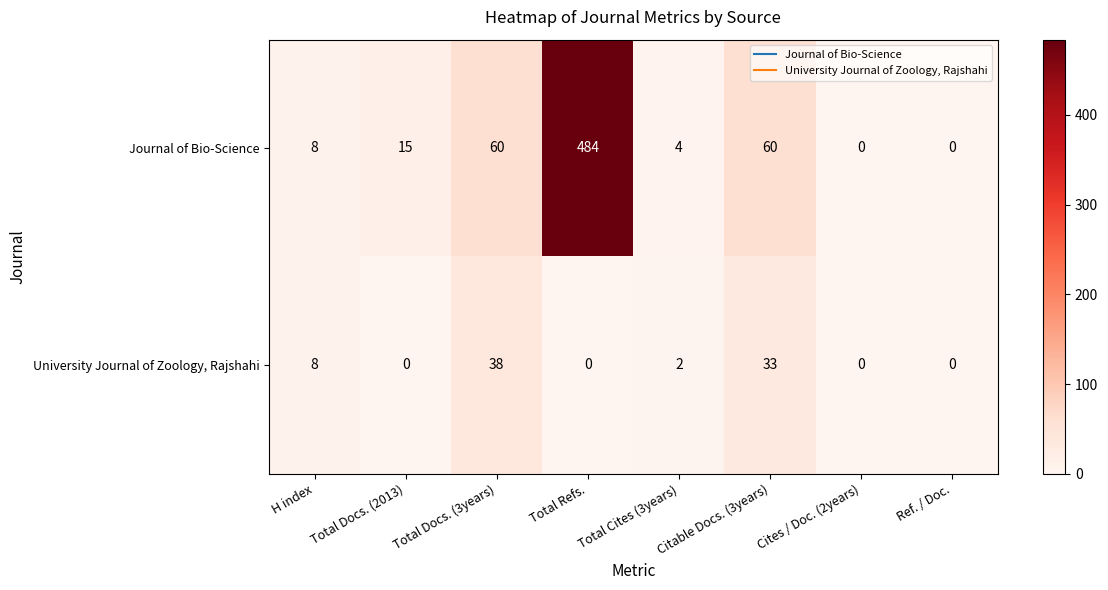

Rank the series by their maximum value, from lowest to highest.

University Journal of Zoology, Rajshahi, Journal of Bio-Science